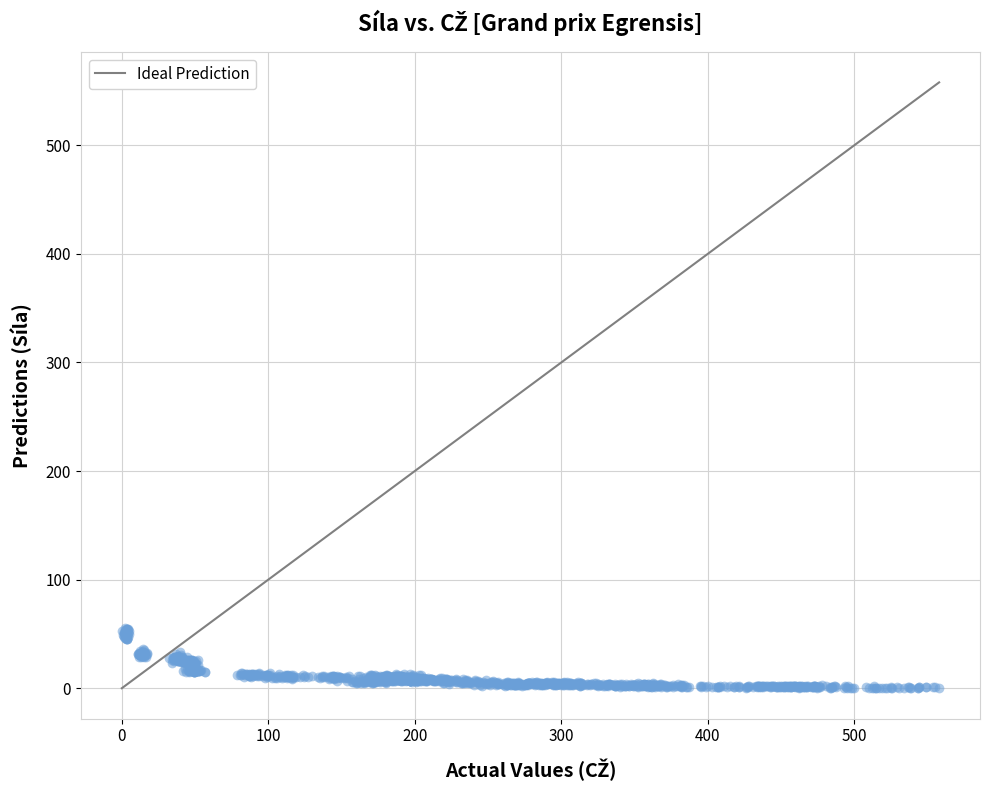

What is the range of X values (max minus min)?

558.0